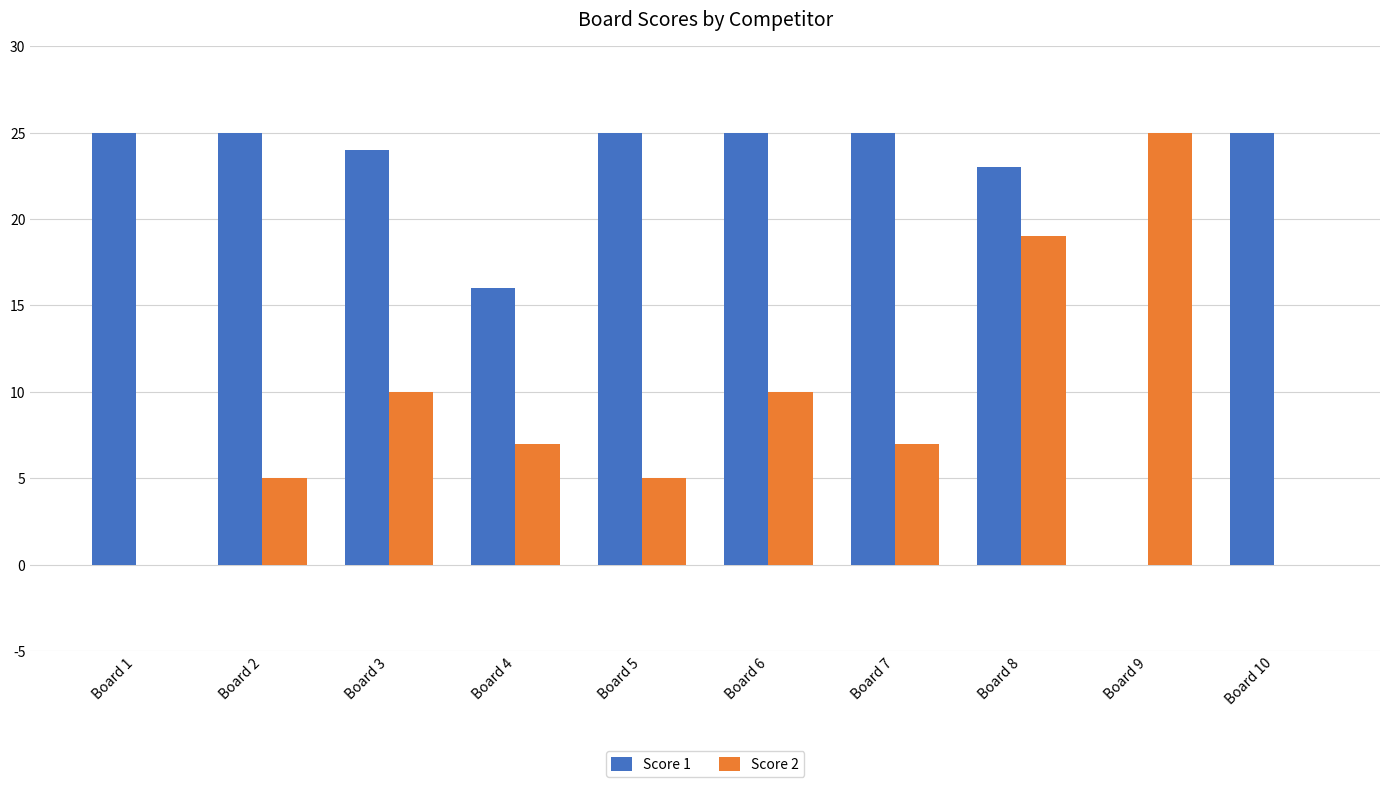

Reading right to left, list all the values displayed in this chart.

Score 1: 25	0	23	25	25	25	16	24	25	25
Score 2: 0	25	19	7	10	5	7	10	5	0